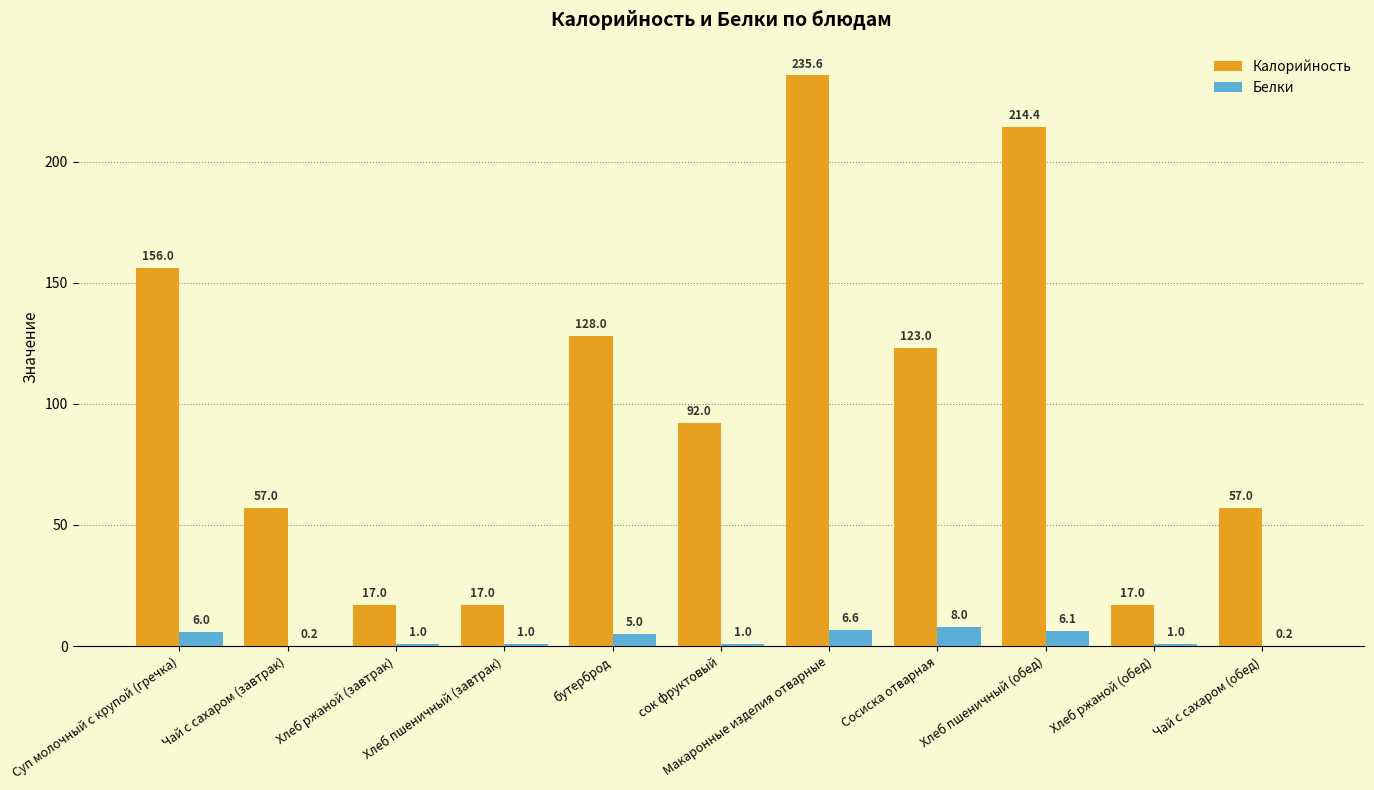

How many data points does each series have?

11